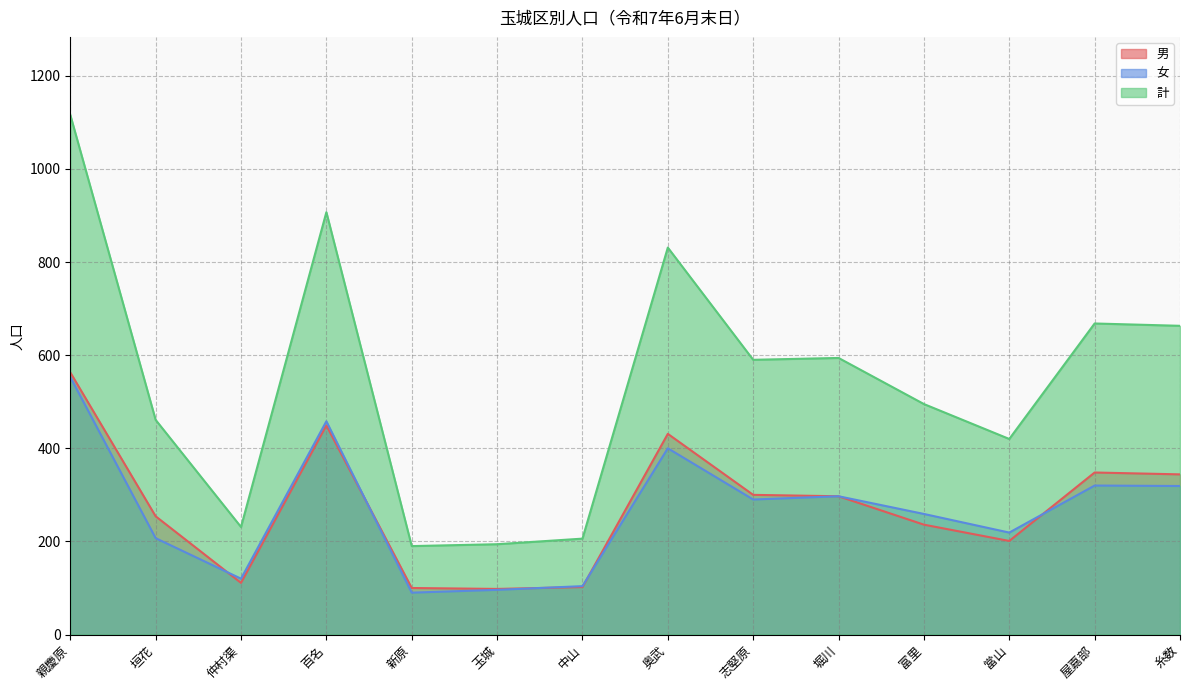

Is it true that 計 equals 119 at 仲村渠?

False